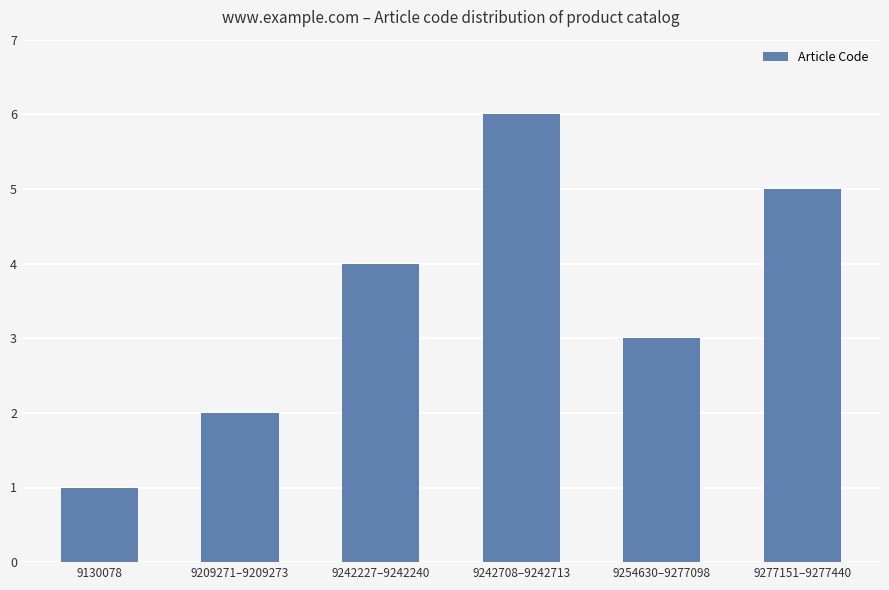

What is the sum of all values?

21